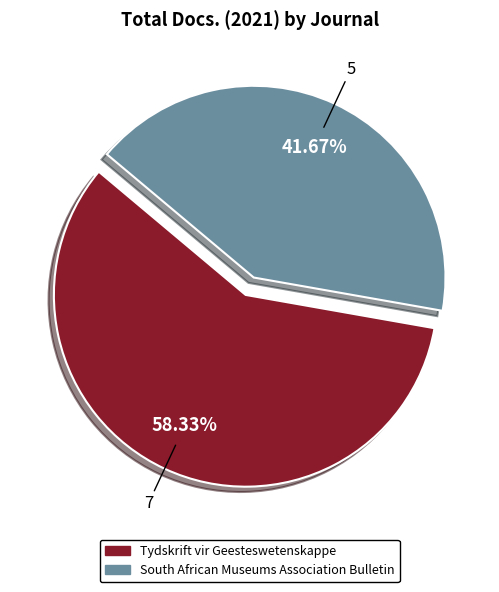

Which category has the biggest portion of the pie?

Tydskrift vir Geesteswetenskappe